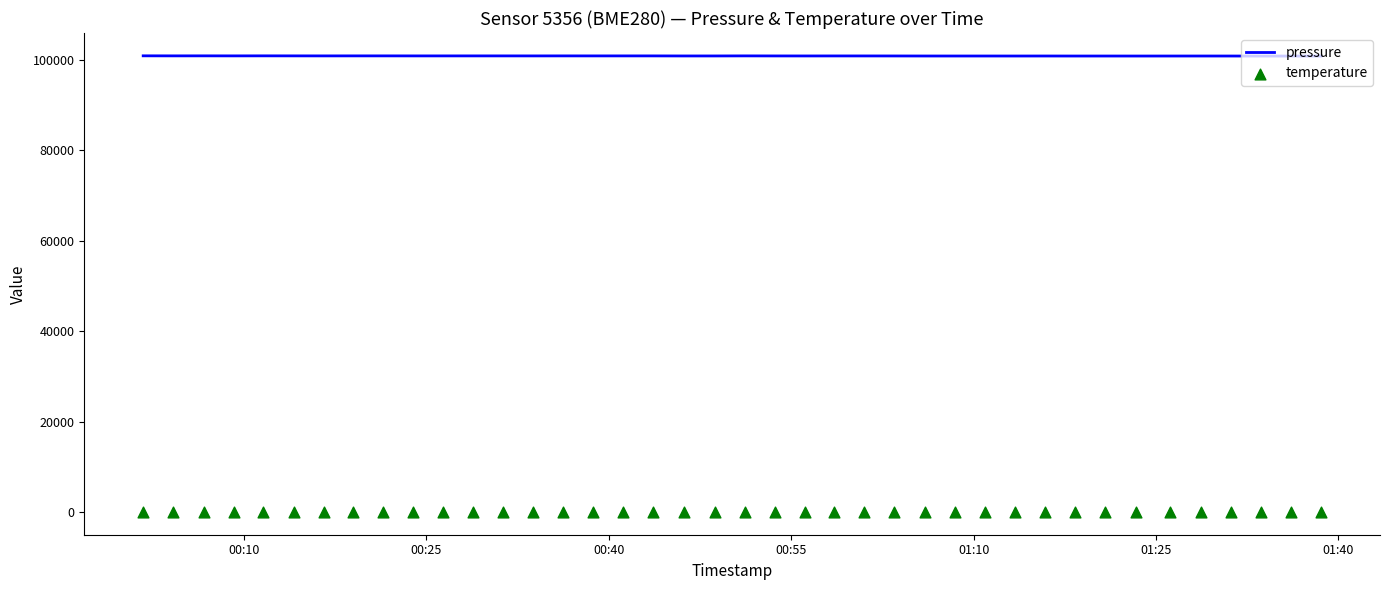

Which series has the widest spread of Y values?

pressure